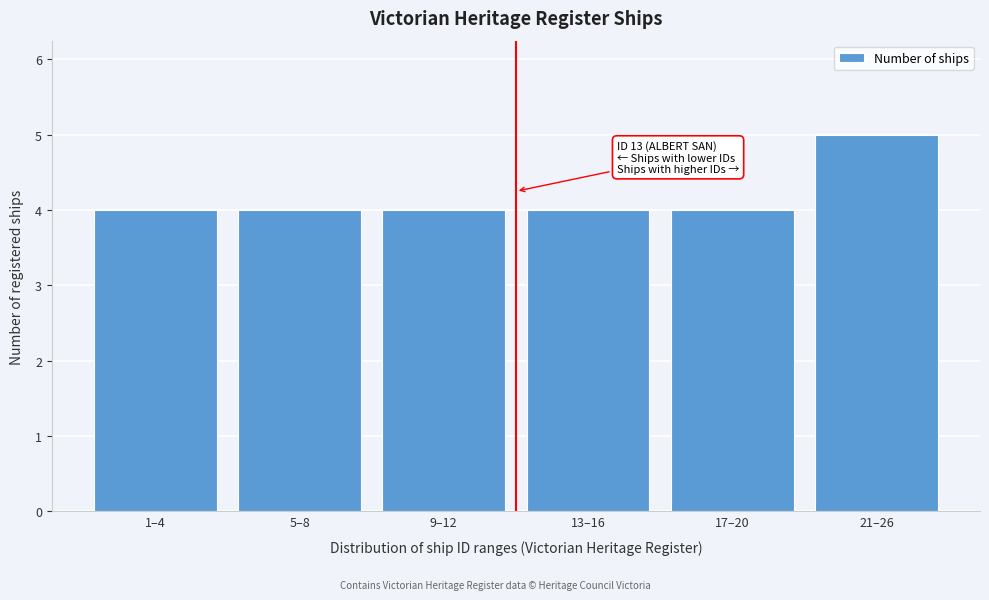

Reading left to right, transcribe all the data shown in this chart.

4	4	4	4	4	5